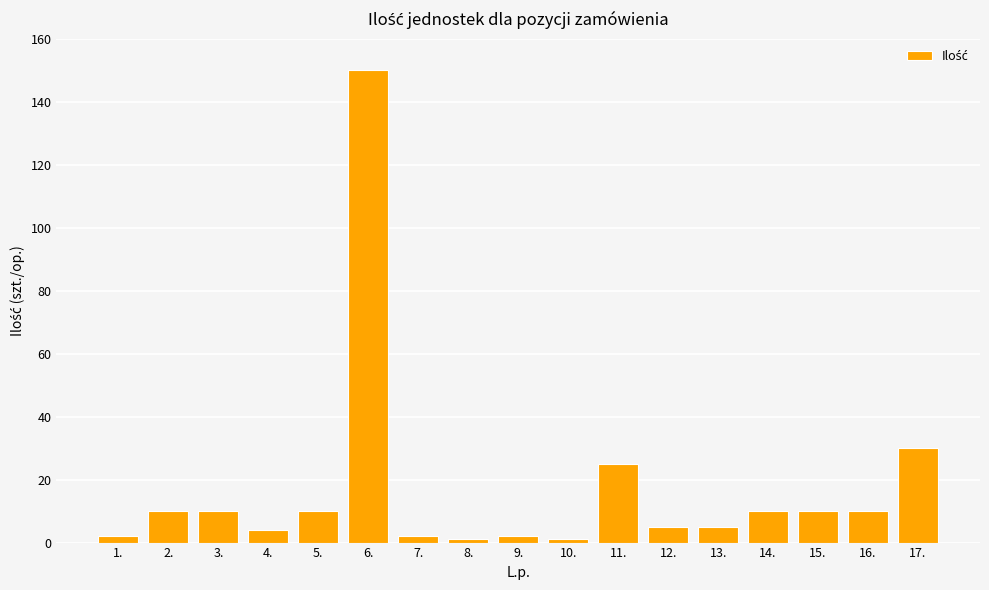

Does the chart contain stacked bars?

No